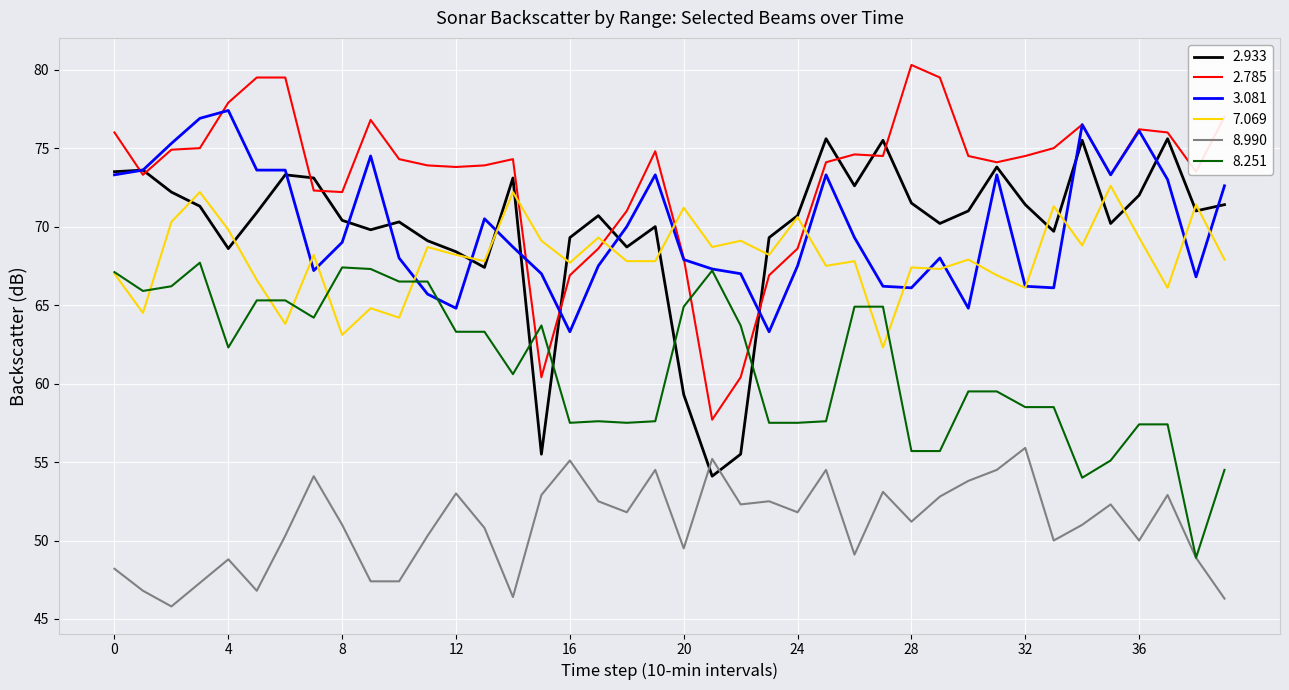

What is the highest value of the 8.251 series?

67.7